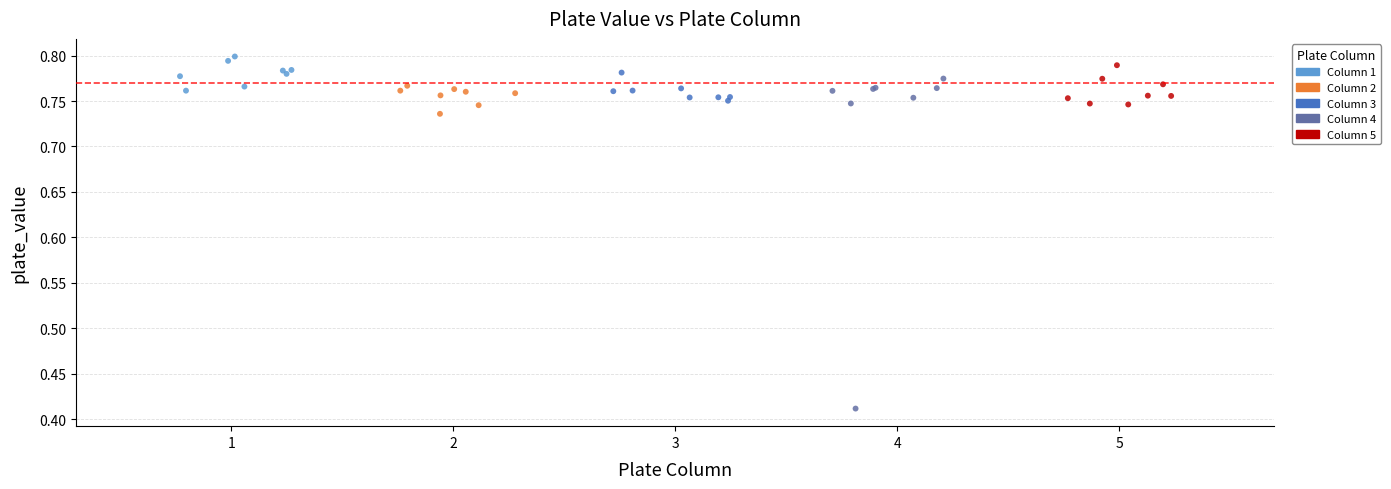

What are all the series names shown in the legend?

Column 1, Column 2, Column 3, Column 4, Column 5